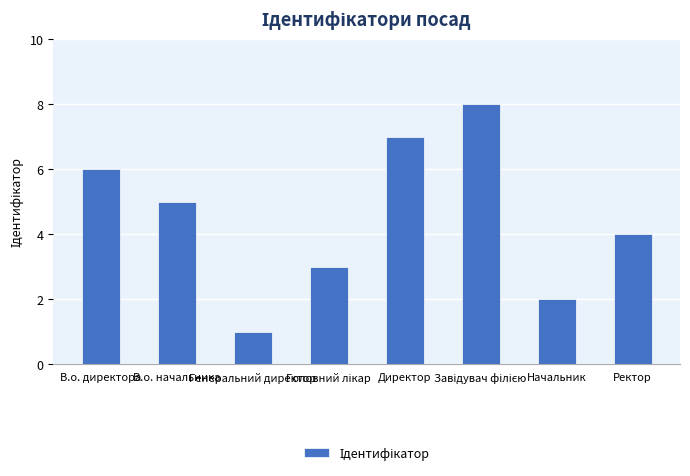

What is the difference between the maximum and minimum values?

7